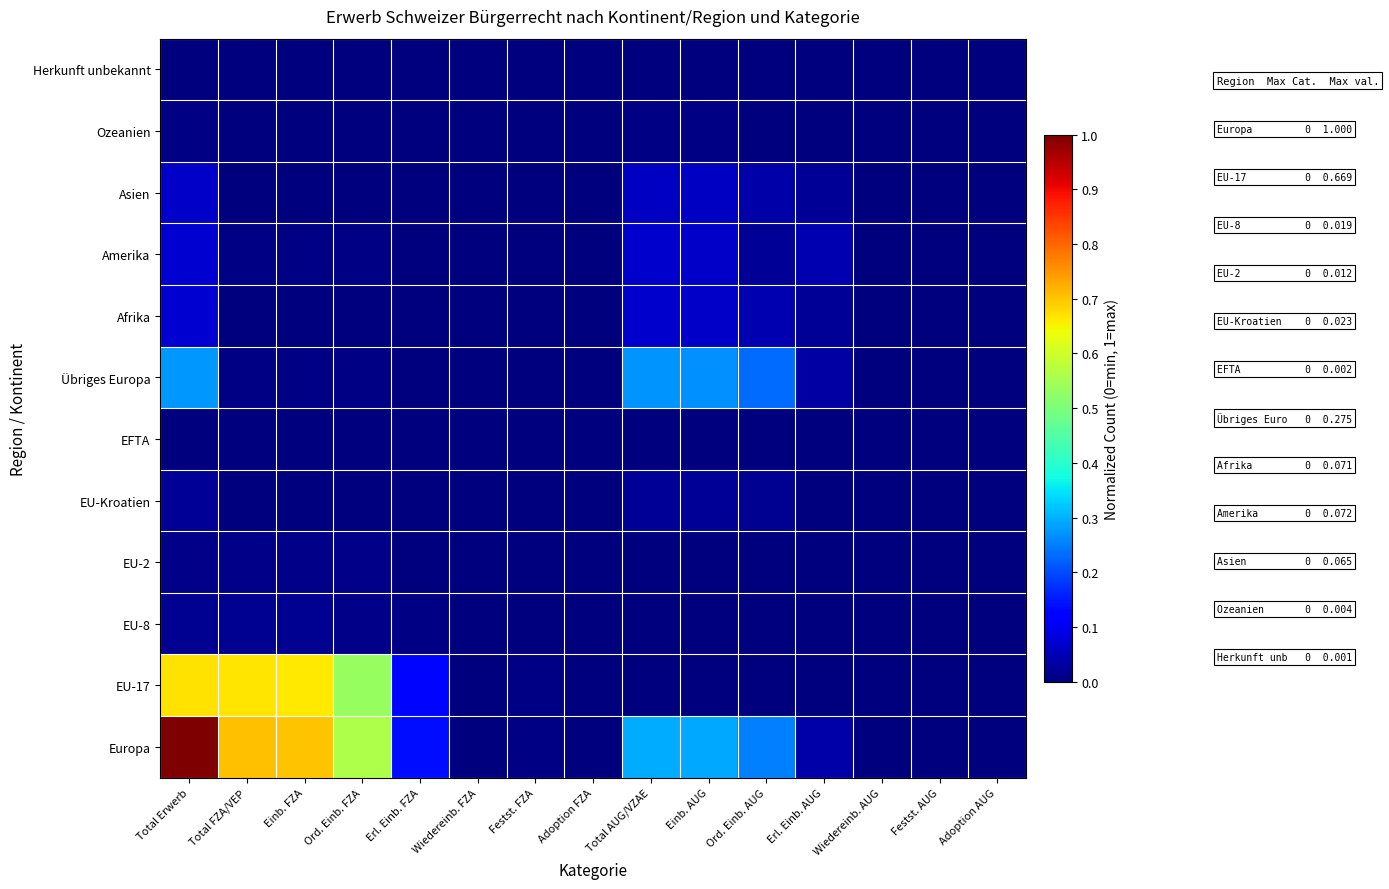

Reading left to right, transcribe all the data shown in this chart.

Europa: Total Erwerb=1.0	Total FZA/VEP=0.7	Einb. FZA=0.7	Ord. Einb. FZA=0.6	Erl. Einb. FZA=0.1	Wiedereinb. FZA=0.0	Festst. FZA=0.0	Adoption FZA=0.0	Total AUG/VZAE=0.3	Einb. AUG=0.3	Ord. Einb. AUG=0.3	Erl. Einb. AUG=0.0	Wiedereinb. AUG=0.0	Festst. AUG=0.0	Adoption AUG=0.0
EU-17: Total Erwerb=0.7	Total FZA/VEP=0.7	Einb. FZA=0.7	Ord. Einb. FZA=0.5	Erl. Einb. FZA=0.1	Wiedereinb. FZA=0.0	Festst. FZA=0.0	Adoption FZA=0.0	Total AUG/VZAE=0.0	Einb. AUG=0.0	Ord. Einb. AUG=0.0	Erl. Einb. AUG=0.0	Wiedereinb. AUG=0.0	Festst. AUG=0.0	Adoption AUG=0.0
EU-8: Total Erwerb=0.0	Total FZA/VEP=0.0	Einb. FZA=0.0	Ord. Einb. FZA=0.0	Erl. Einb. FZA=0.0	Wiedereinb. FZA=0.0	Festst. FZA=0.0	Adoption FZA=0.0	Total AUG/VZAE=0.0	Einb. AUG=0.0	Ord. Einb. AUG=0.0	Erl. Einb. AUG=0.0	Wiedereinb. AUG=0.0	Festst. AUG=0.0	Adoption AUG=0.0
EU-2: Total Erwerb=0.0	Total FZA/VEP=0.0	Einb. FZA=0.0	Ord. Einb. FZA=0.0	Erl. Einb. FZA=0.0	Wiedereinb. FZA=0.0	Festst. FZA=0.0	Adoption FZA=0.0	Total AUG/VZAE=0.0	Einb. AUG=0.0	Ord. Einb. AUG=0.0	Erl. Einb. AUG=0.0	Wiedereinb. AUG=0.0	Festst. AUG=0.0	Adoption AUG=0.0
EU-Kroatien: Total Erwerb=0.0	Total FZA/VEP=0.0	Einb. FZA=0.0	Ord. Einb. FZA=0.0	Erl. Einb. FZA=0.0	Wiedereinb. FZA=0.0	Festst. FZA=0.0	Adoption FZA=0.0	Total AUG/VZAE=0.0	Einb. AUG=0.0	Ord. Einb. AUG=0.0	Erl. Einb. AUG=0.0	Wiedereinb. AUG=0.0	Festst. AUG=0.0	Adoption AUG=0.0
EFTA: Total Erwerb=0.0	Total FZA/VEP=0.0	Einb. FZA=0.0	Ord. Einb. FZA=0.0	Erl. Einb. FZA=0.0	Wiedereinb. FZA=0.0	Festst. FZA=0.0	Adoption FZA=0.0	Total AUG/VZAE=0.0	Einb. AUG=0.0	Ord. Einb. AUG=0.0	Erl. Einb. AUG=0.0	Wiedereinb. AUG=0.0	Festst. AUG=0.0	Adoption AUG=0.0
Übriges Europa: Total Erwerb=0.3	Total FZA/VEP=0.0	Einb. FZA=0.0	Ord. Einb. FZA=0.0	Erl. Einb. FZA=0.0	Wiedereinb. FZA=0.0	Festst. FZA=0.0	Adoption FZA=0.0	Total AUG/VZAE=0.3	Einb. AUG=0.3	Ord. Einb. AUG=0.2	Erl. Einb. AUG=0.0	Wiedereinb. AUG=0.0	Festst. AUG=0.0	Adoption AUG=0.0
Afrika: Total Erwerb=0.1	Total FZA/VEP=0.0	Einb. FZA=0.0	Ord. Einb. FZA=0.0	Erl. Einb. FZA=0.0	Wiedereinb. FZA=0.0	Festst. FZA=0.0	Adoption FZA=0.0	Total AUG/VZAE=0.1	Einb. AUG=0.1	Ord. Einb. AUG=0.0	Erl. Einb. AUG=0.0	Wiedereinb. AUG=0.0	Festst. AUG=0.0	Adoption AUG=0.0
Amerika: Total Erwerb=0.1	Total FZA/VEP=0.0	Einb. FZA=0.0	Ord. Einb. FZA=0.0	Erl. Einb. FZA=0.0	Wiedereinb. FZA=0.0	Festst. FZA=0.0	Adoption FZA=0.0	Total AUG/VZAE=0.1	Einb. AUG=0.1	Ord. Einb. AUG=0.0	Erl. Einb. AUG=0.0	Wiedereinb. AUG=0.0	Festst. AUG=0.0	Adoption AUG=0.0
Asien: Total Erwerb=0.1	Total FZA/VEP=0.0	Einb. FZA=0.0	Ord. Einb. FZA=0.0	Erl. Einb. FZA=0.0	Wiedereinb. FZA=0.0	Festst. FZA=0.0	Adoption FZA=0.0	Total AUG/VZAE=0.1	Einb. AUG=0.1	Ord. Einb. AUG=0.0	Erl. Einb. AUG=0.0	Wiedereinb. AUG=0.0	Festst. AUG=0.0	Adoption AUG=0.0
Ozeanien: Total Erwerb=0.0	Total FZA/VEP=0.0	Einb. FZA=0.0	Ord. Einb. FZA=0.0	Erl. Einb. FZA=0.0	Wiedereinb. FZA=0.0	Festst. FZA=0.0	Adoption FZA=0.0	Total AUG/VZAE=0.0	Einb. AUG=0.0	Ord. Einb. AUG=0.0	Erl. Einb. AUG=0.0	Wiedereinb. AUG=0.0	Festst. AUG=0.0	Adoption AUG=0.0
Herkunft unbekannt: Total Erwerb=0.0	Total FZA/VEP=0.0	Einb. FZA=0.0	Ord. Einb. FZA=0.0	Erl. Einb. FZA=0.0	Wiedereinb. FZA=0.0	Festst. FZA=0.0	Adoption FZA=0.0	Total AUG/VZAE=0.0	Einb. AUG=0.0	Ord. Einb. AUG=0.0	Erl. Einb. AUG=0.0	Wiedereinb. AUG=0.0	Festst. AUG=0.0	Adoption AUG=0.0